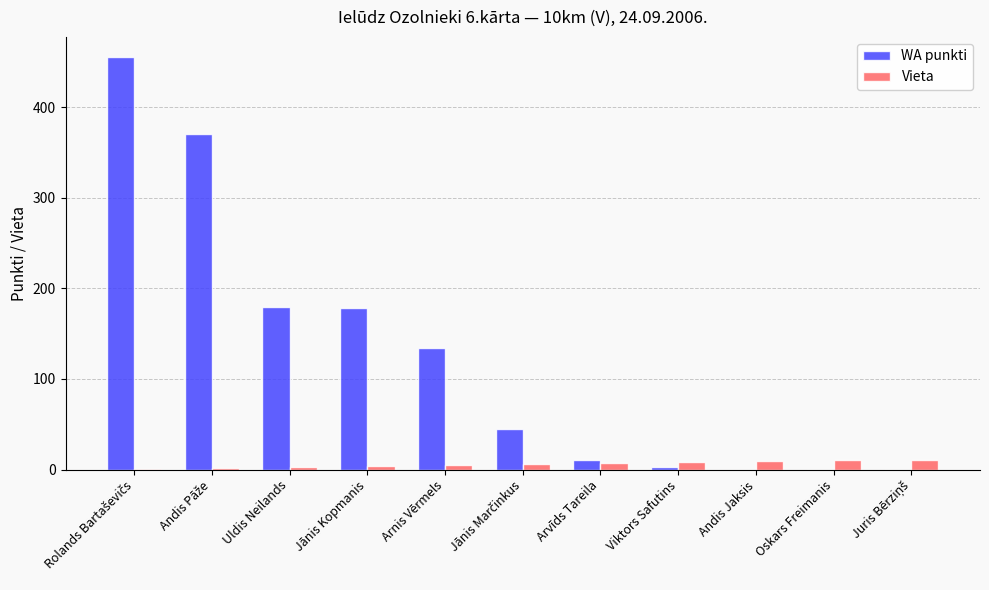

The Vieta series shows 10 at Oskars Freimanis. True or false?

True